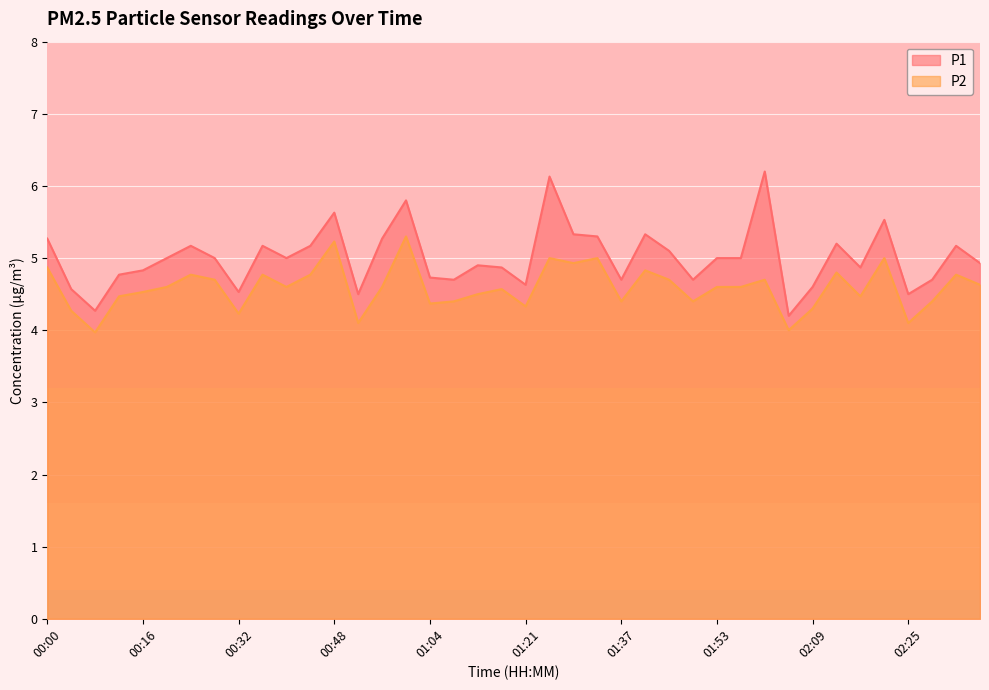

Which series has the largest range (max minus min)?

P1